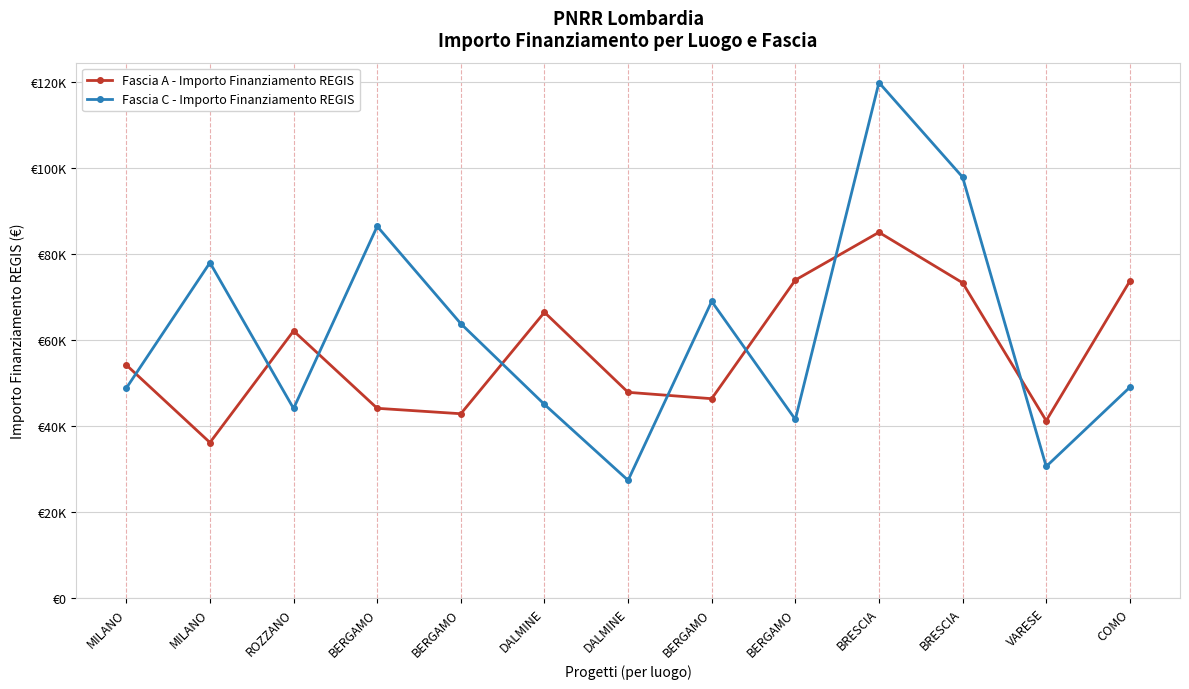

Rank the categories by Fascia A - Importo Finanziamento REGIS value from highest to lowest.

BRESCIA, BERGAMO, COMO, BRESCIA, DALMINE, ROZZANO, MILANO, DALMINE, BERGAMO, BERGAMO, BERGAMO, VARESE, MILANO